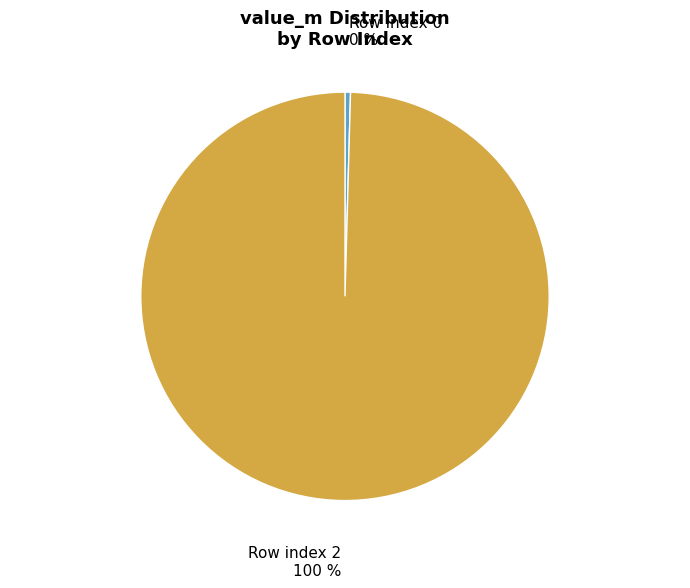

To the nearest percent, what is the average slice percentage?

50%